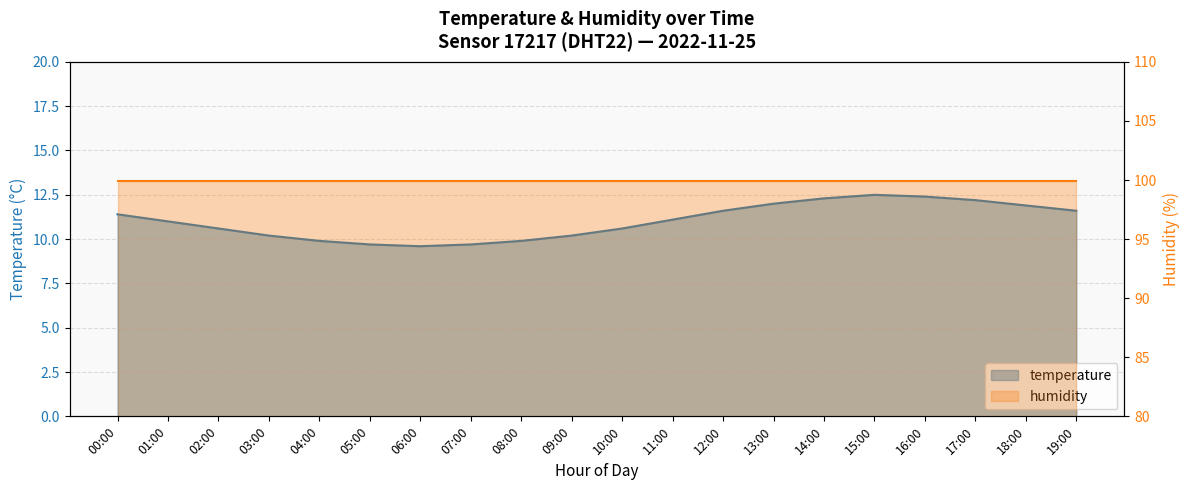

At which label does the data first exceed 11?

00:00